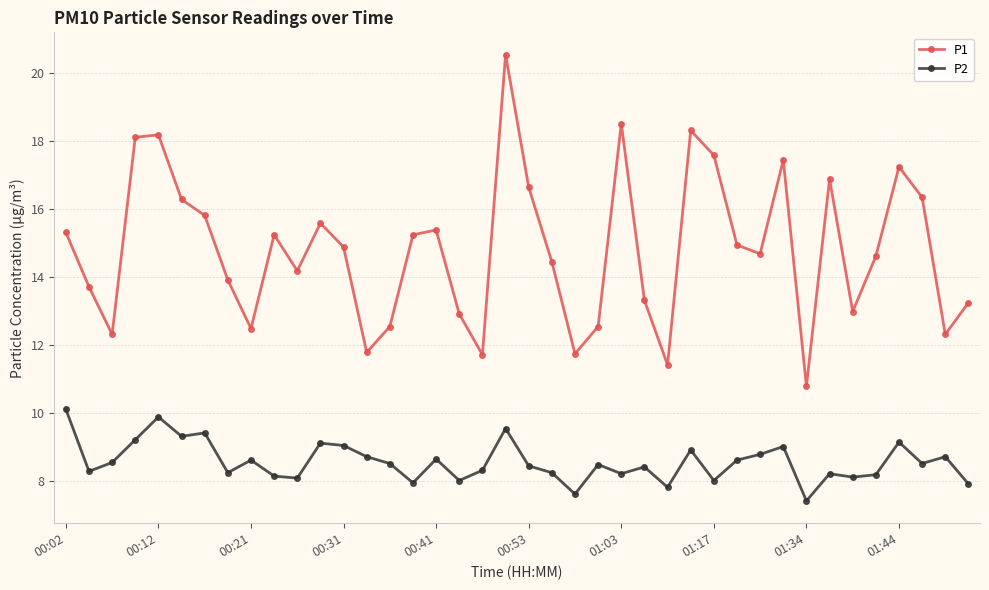

What is the value of the P2 point at the 37th from the left?

9.1